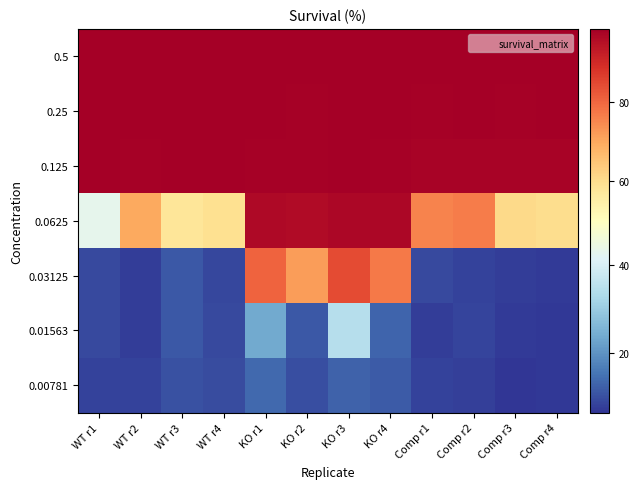

What is the maximum value shown in the chart?

98.6